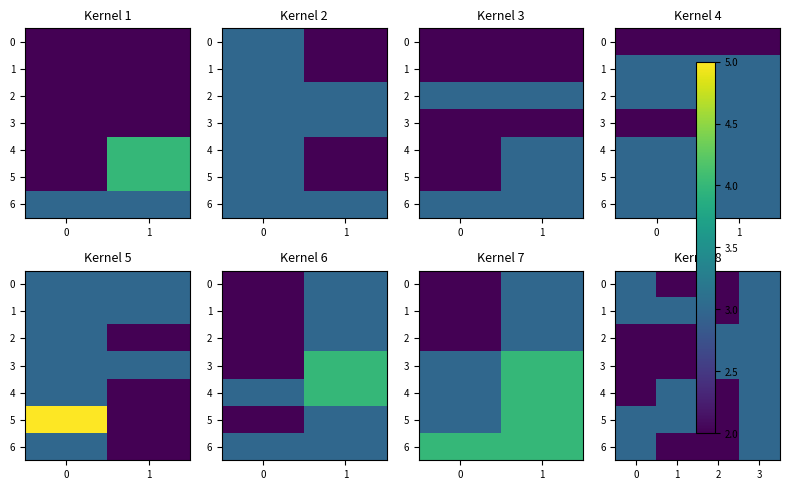

Count the 0 values in the range 2 to 3.

4